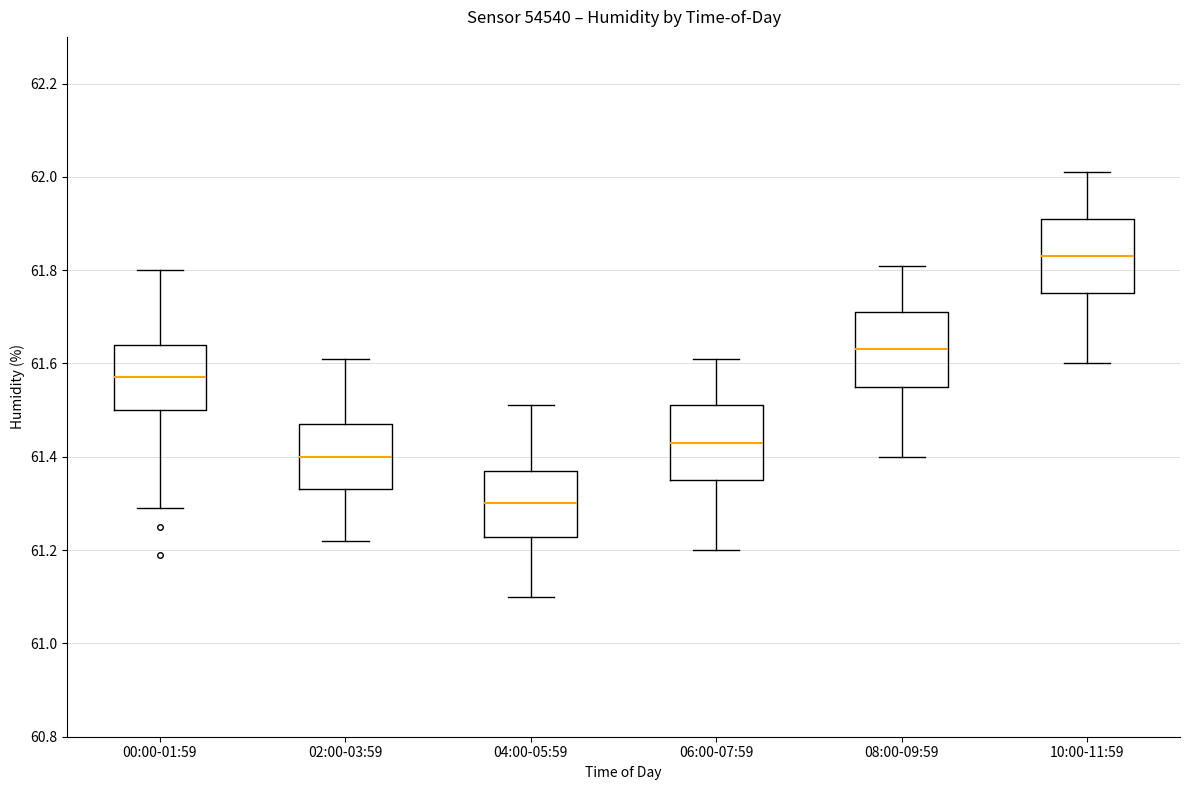

Which box has the lowest median line?

04:00-05:59